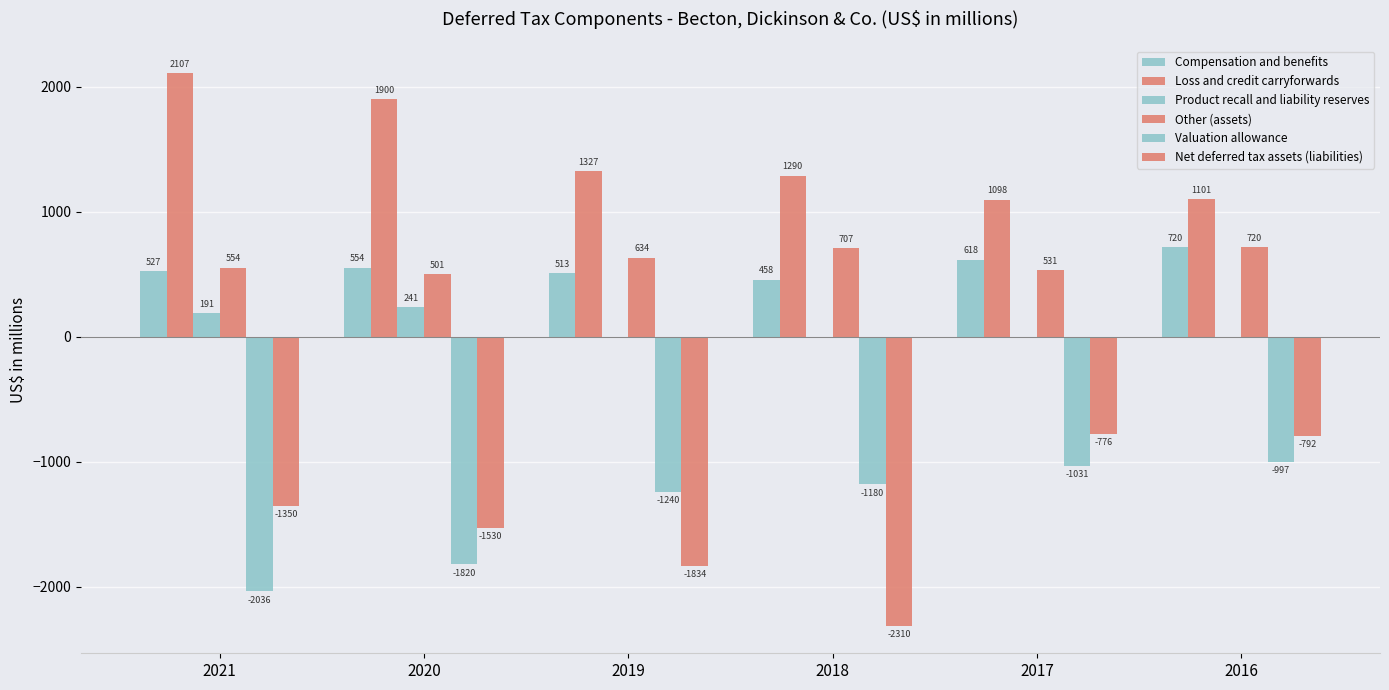

Reading right to left, what are all the values shown in this chart?

Compensation and benefits: 2016=720	2017=618	2018=458	2019=513	2020=554	2021=527
Loss and credit carryforwards: 2016=1101	2017=1098	2018=1290	2019=1327	2020=1900	2021=2107
Product recall and liability reserves: 2016=0	2017=0	2018=0	2019=0	2020=241	2021=191
Other (assets): 2016=720	2017=531	2018=707	2019=634	2020=501	2021=554
Valuation allowance: 2016=-997	2017=-1031	2018=-1180	2019=-1240	2020=-1820	2021=-2036
Net deferred tax assets (liabilities): 2016=-792	2017=-776	2018=-2310	2019=-1834	2020=-1530	2021=-1350